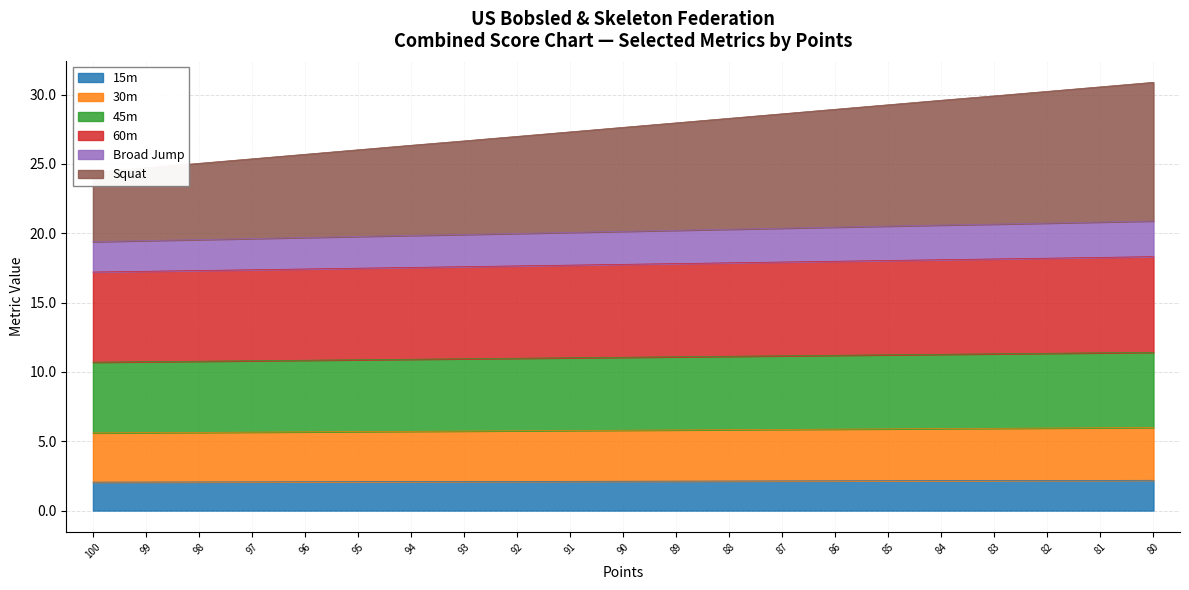

True or false: 15m has a value of 3.6 at 95.

False